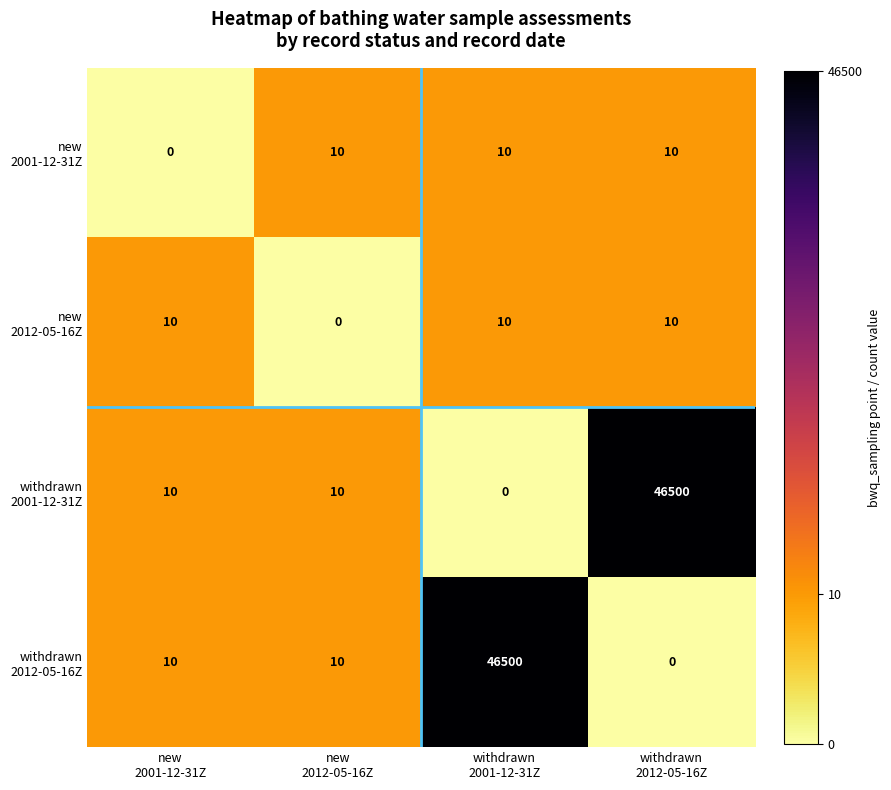

What is the maximum value shown in the chart?

46500